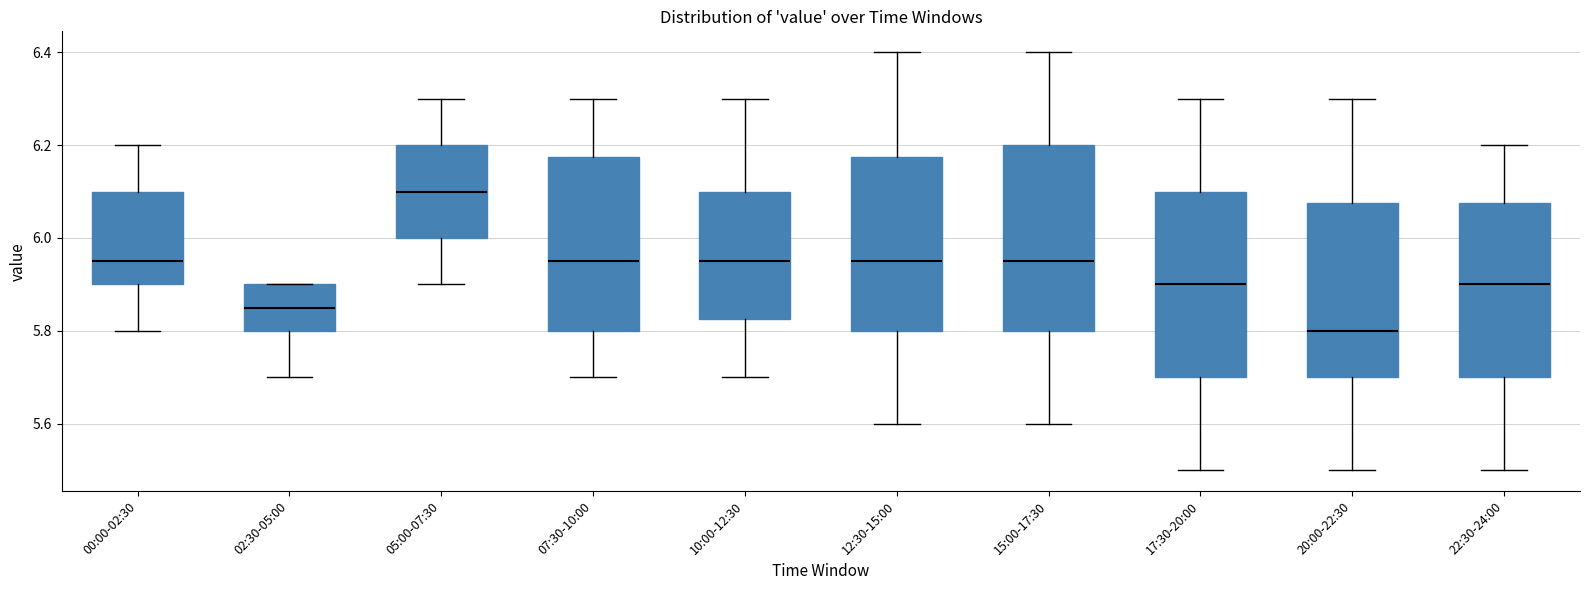

Where does the lower whisker of the box for 10:00-12:30 end on the y-axis? The values are not printed on the chart, so give them approximately, as read against the axis.

5.70